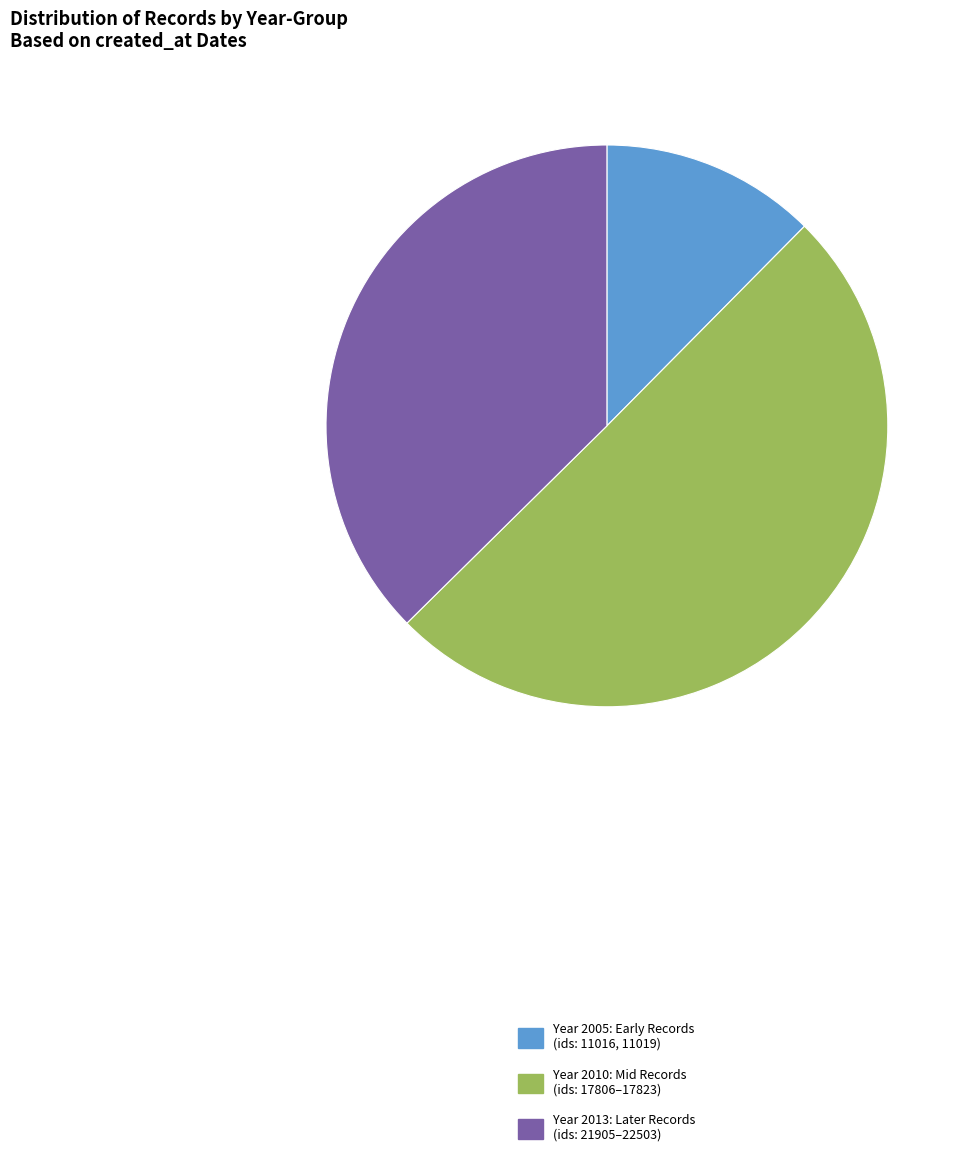

Is it true that Year 2005: Early Records (ids: 11016, 11019) is 12% of the pie?

True